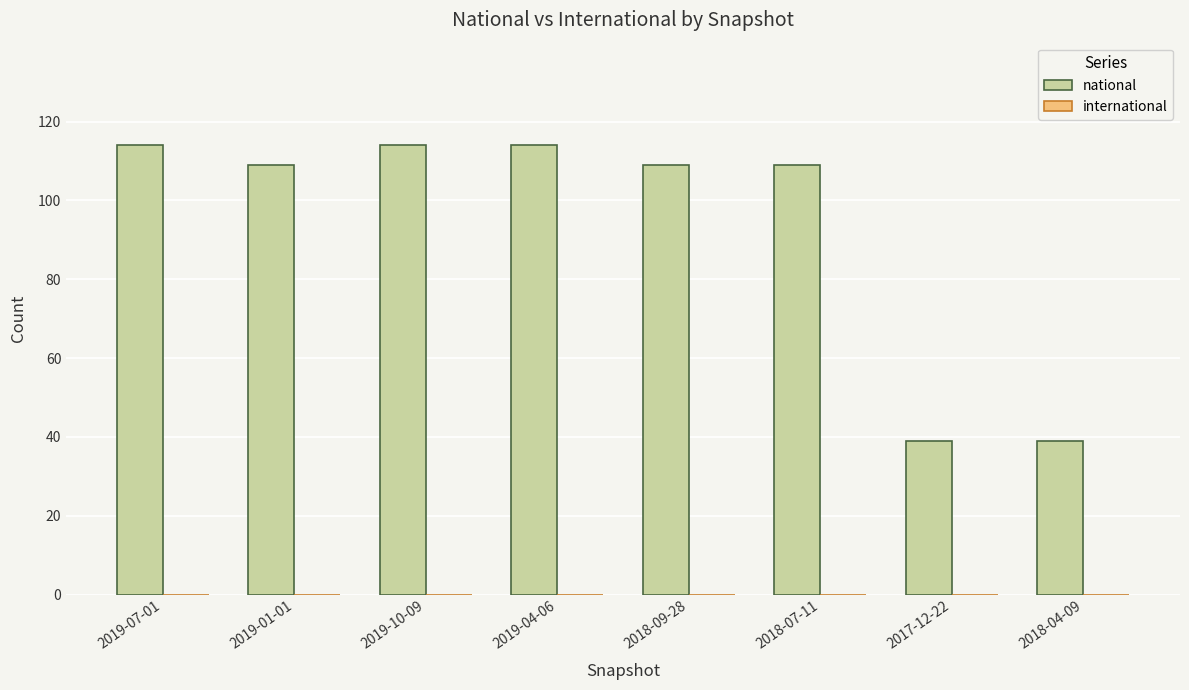

Is it true that the value at 2018-04-09 is 39?

True